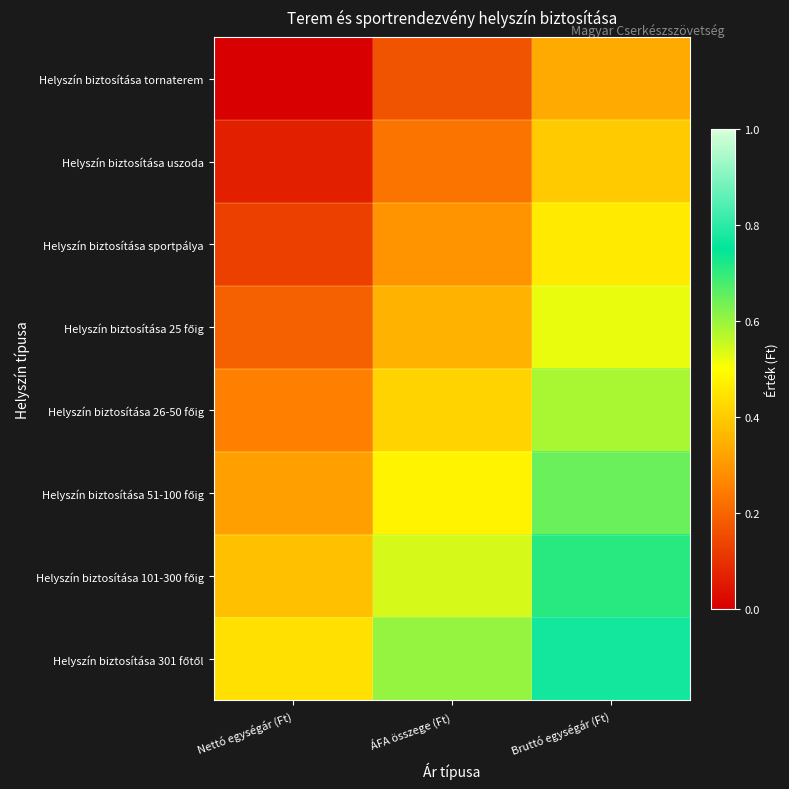

What is the total value across all series at Bruttó egységár (Ft)?

4.4